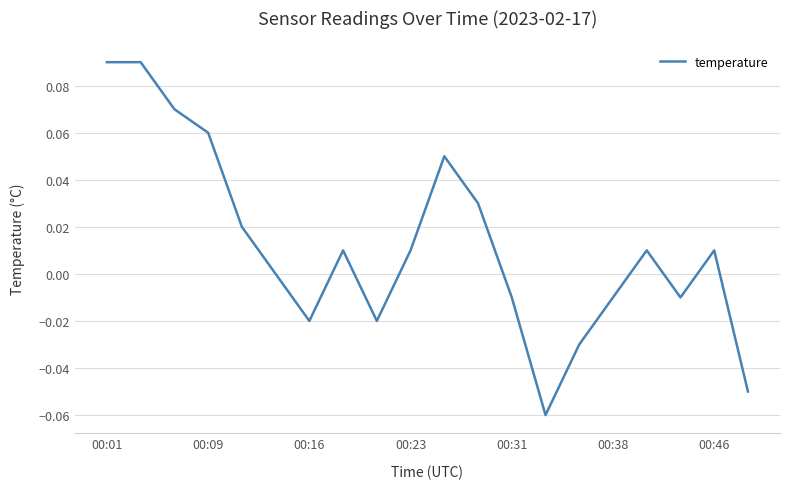

Does the chart display data point markers on the line(s)?

No